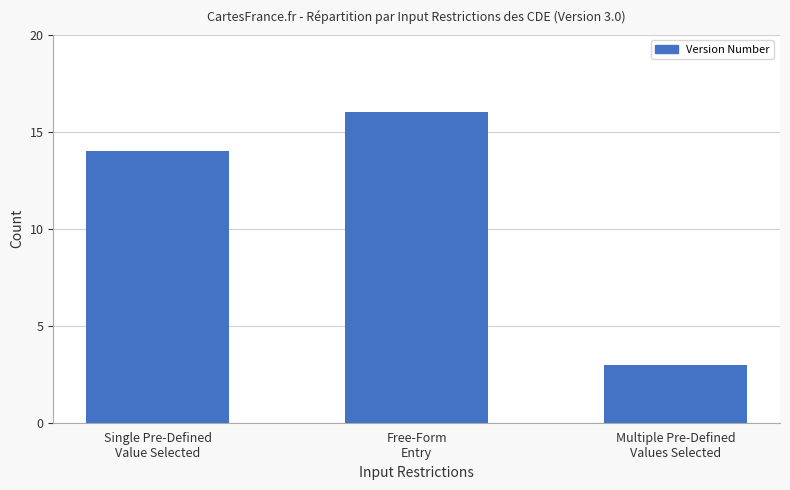

Reading left to right, transcribe all the data shown in this chart.

14	16	3